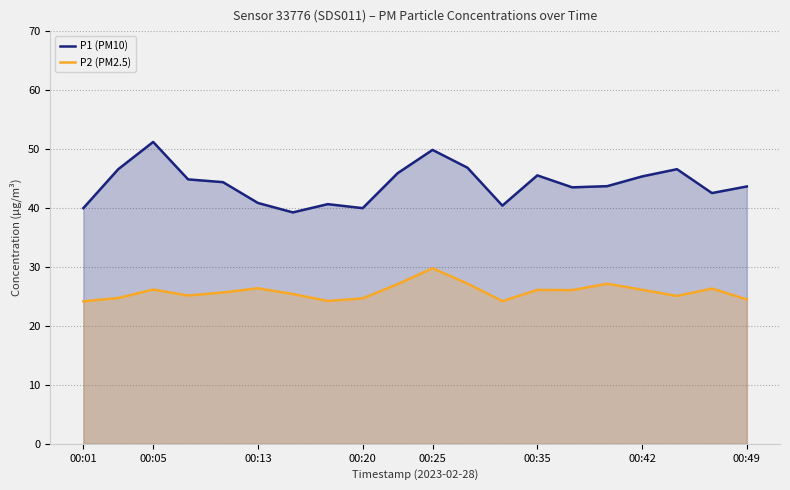

What is the difference between the P2 (PM2.5) values at 00:01 and 00:42?

2.0